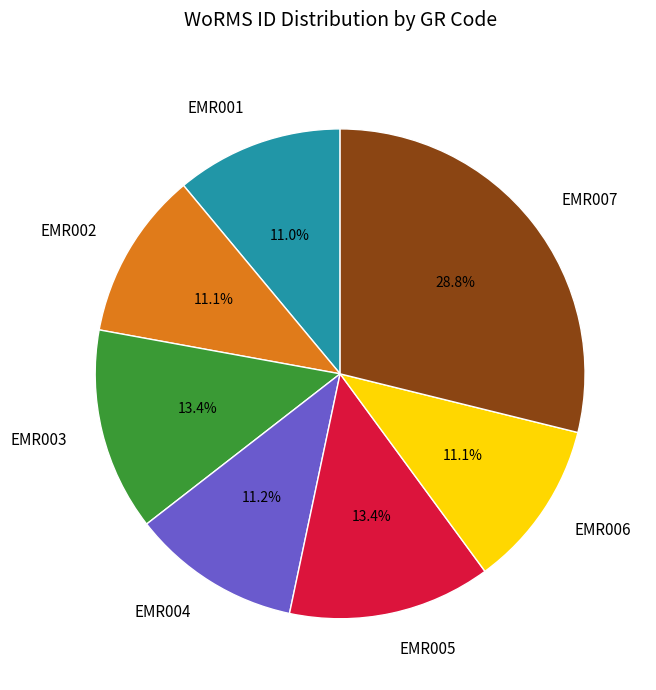

Does EMR007 represent more than half of the total?

No